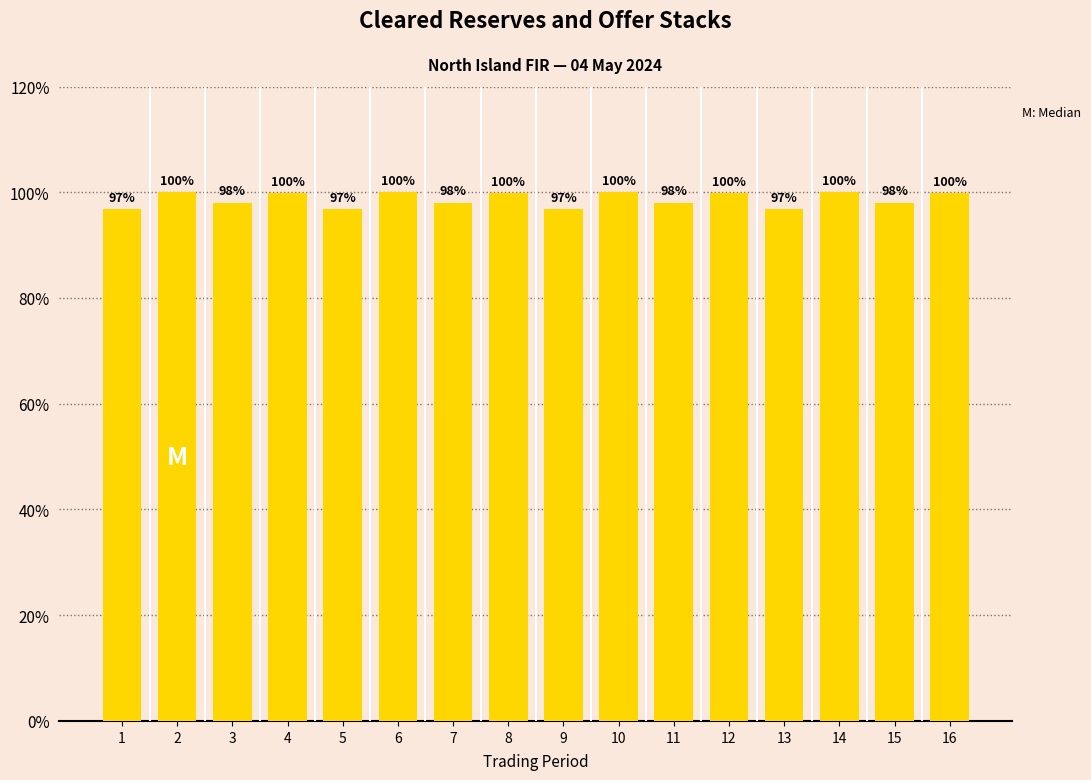

True or false: the data shows 42.0 at 6.

False